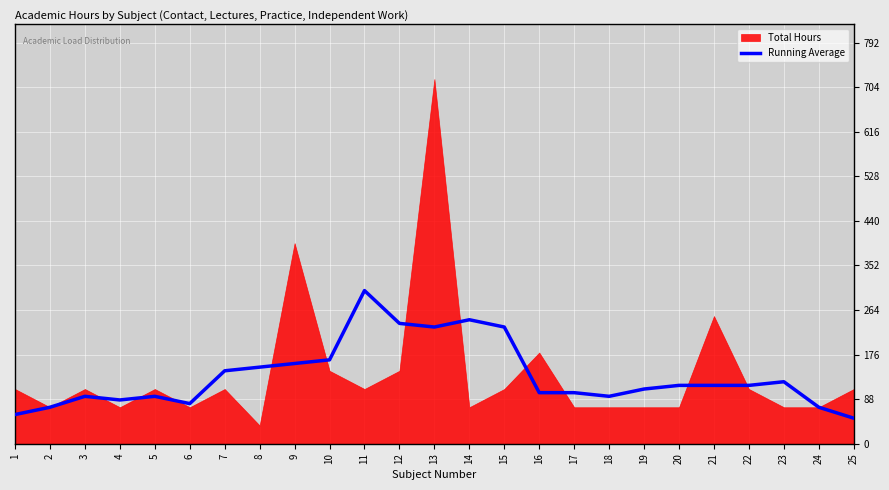

Where is the first local minimum?

4